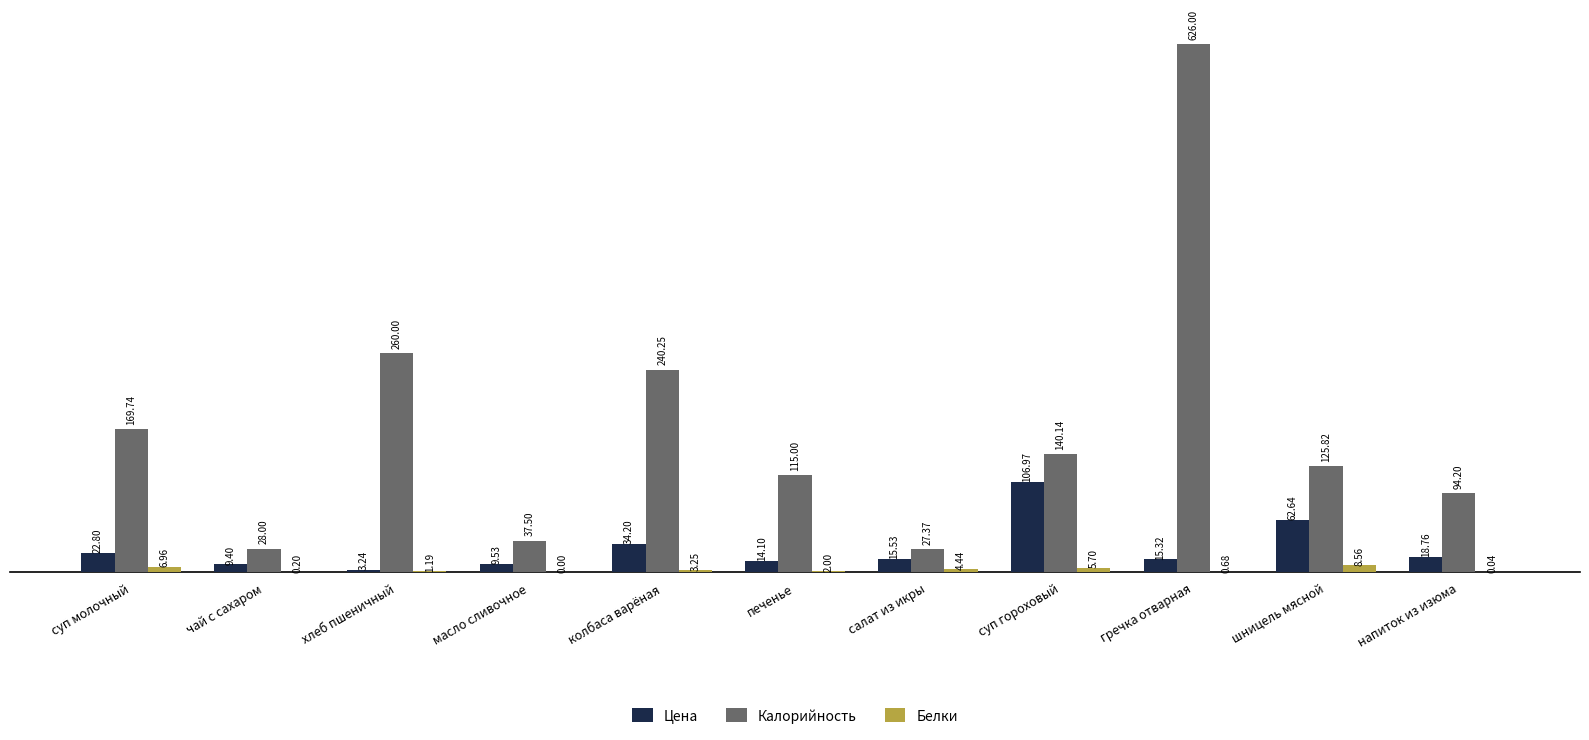

At which label is Белки closest to 4?

салат из икры